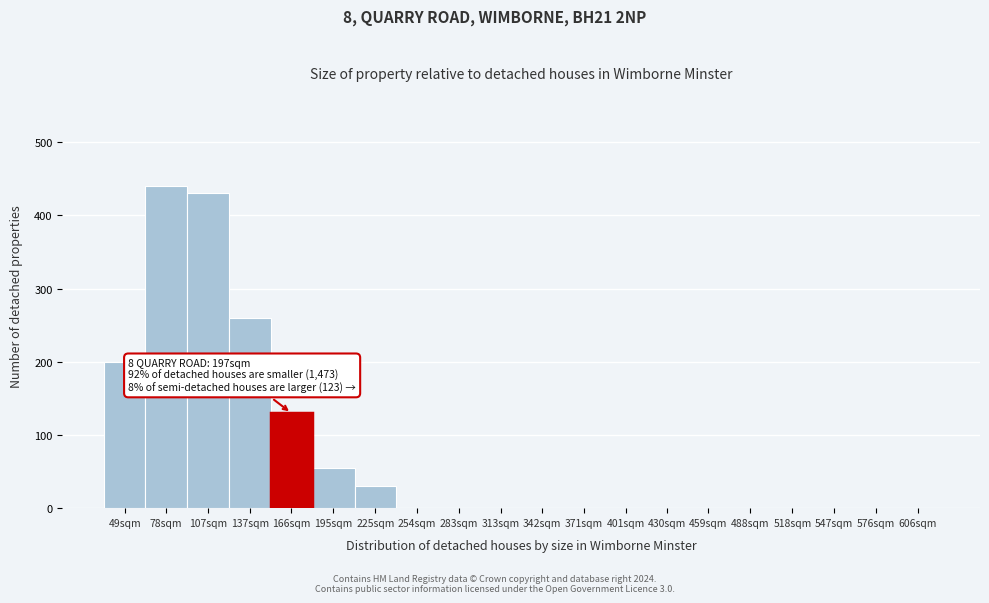

Reading left to right, list all the values displayed in this chart.

49sqm=200	78sqm=440	107sqm=430	137sqm=260	166sqm=130	195sqm=55	225sqm=30	254sqm=0	283sqm=0	313sqm=0	342sqm=0	371sqm=0	401sqm=0	430sqm=0	459sqm=0	488sqm=0	518sqm=0	547sqm=0	576sqm=0	606sqm=0